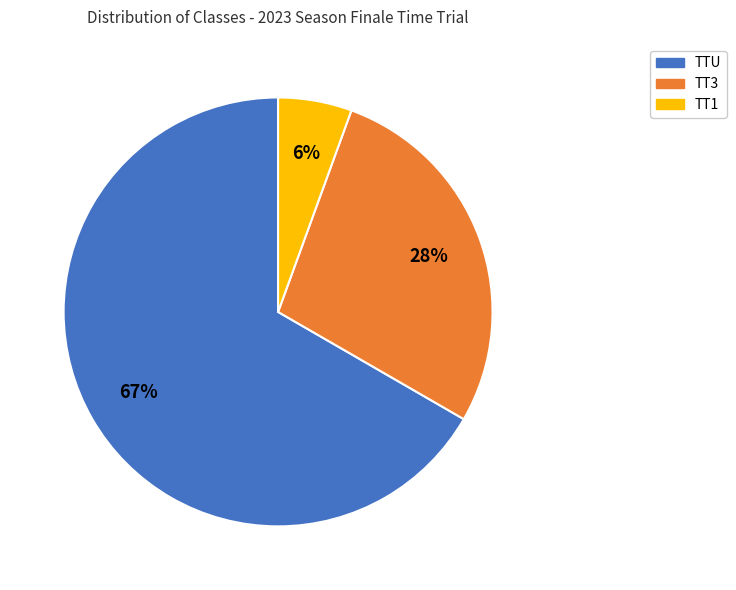

The TTU slice represents 59% of the pie. True or false?

False